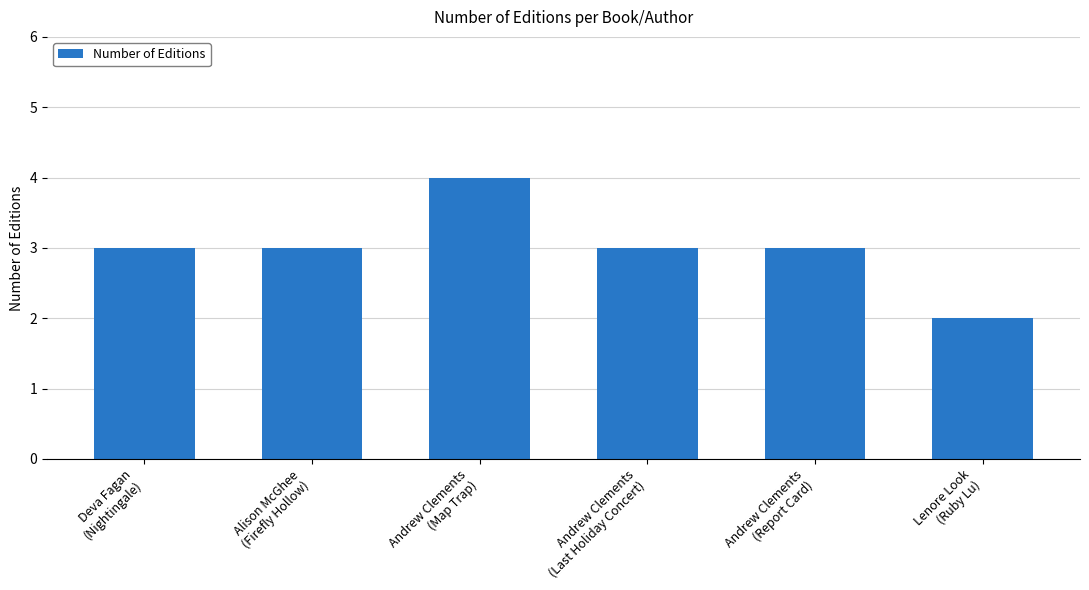

Which category has the highest value across all series?

Andrew Clements
(Map Trap)